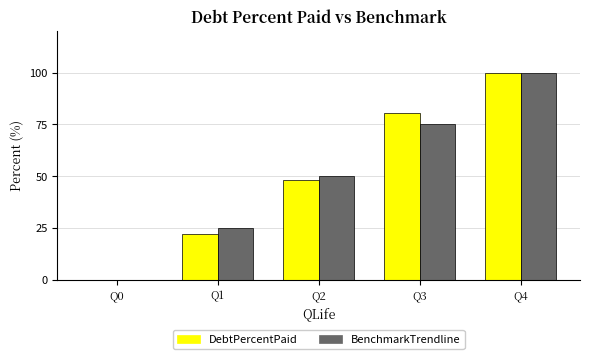

How many series are shown in this chart?

2